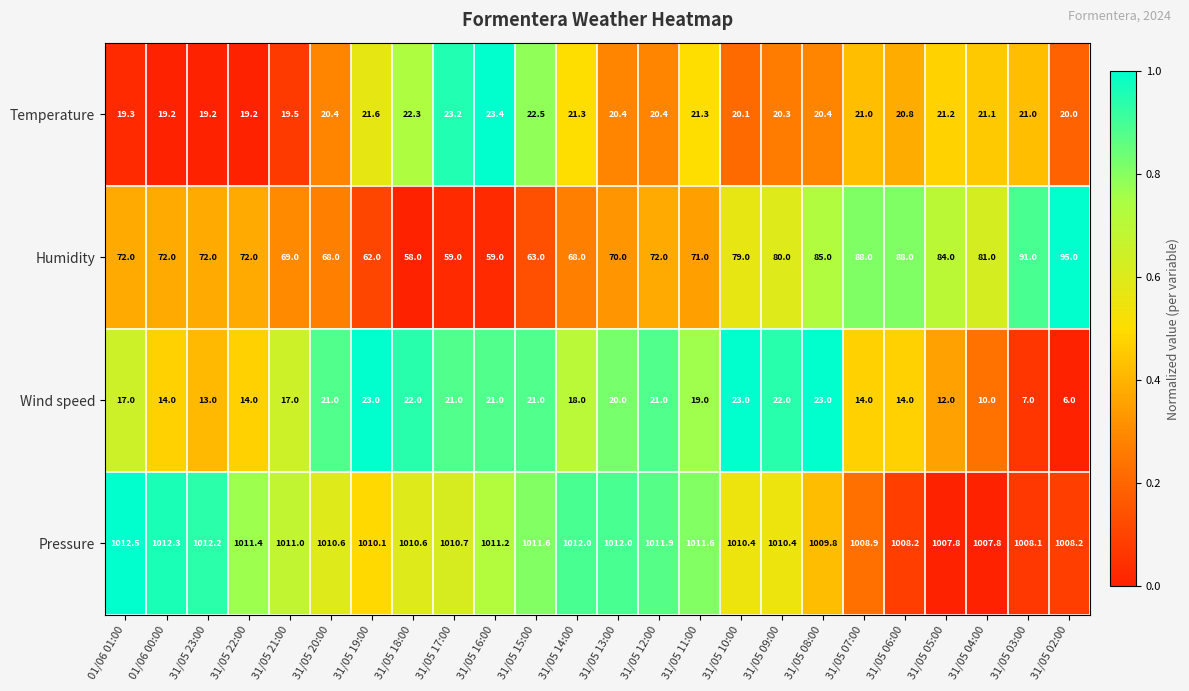

Which series has the largest total across all categories?

Pressure